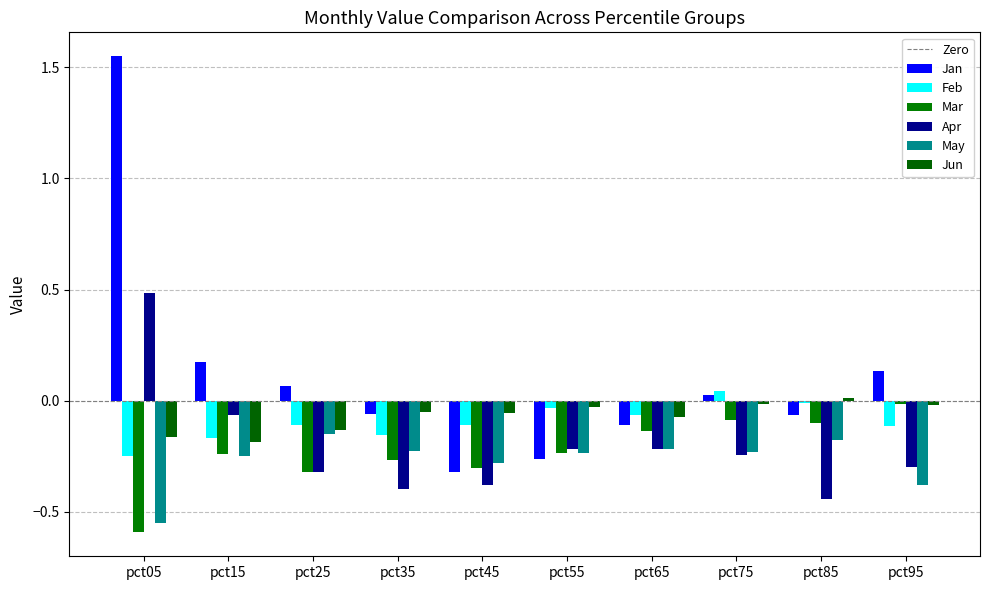

At which category does the chart reach its minimum across all series?

pct05